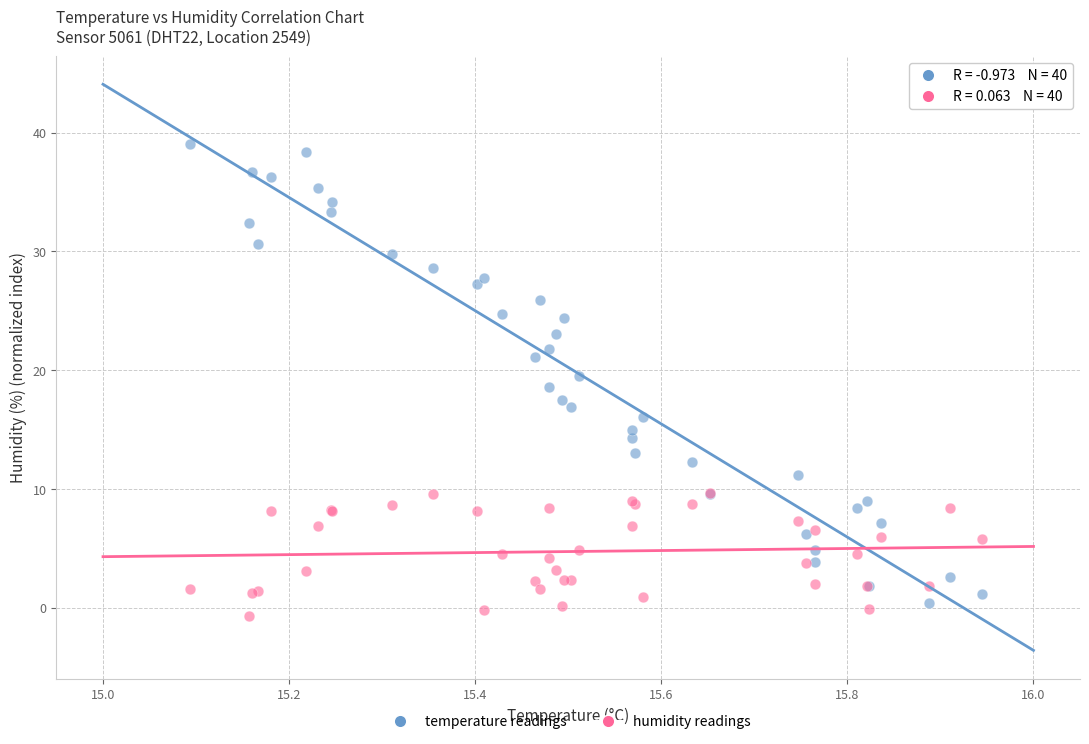

Which series reaches the maximum Y coordinate?

temperature readings